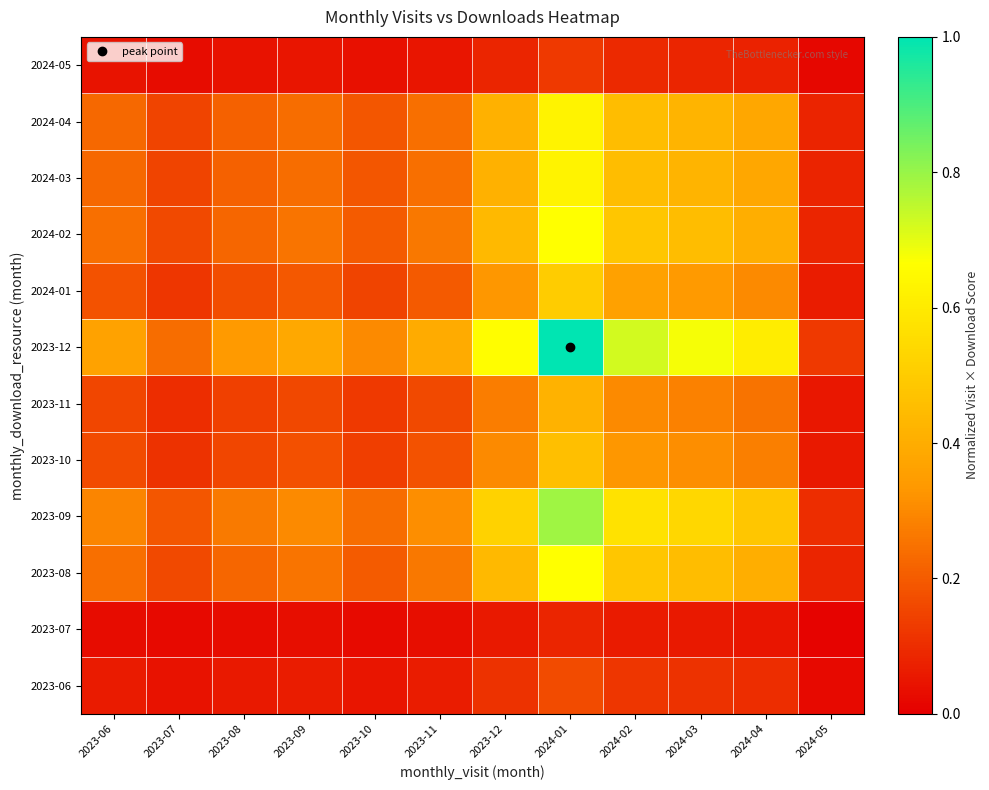

Reading left to right, extract all data points from this chart.

2023-06: 2023-06=0.1	2023-07=0.0	2023-08=0.1	2023-09=0.1	2023-10=0.1	2023-11=0.1	2023-12=0.1	2024-01=0.2	2024-02=0.1	2024-03=0.1	2024-04=0.1	2024-05=0.0
2023-07: 2023-06=0.0	2023-07=0.0	2023-08=0.0	2023-09=0.0	2023-10=0.0	2023-11=0.0	2023-12=0.1	2024-01=0.1	2024-02=0.1	2024-03=0.1	2024-04=0.1	2024-05=0.0
2023-08: 2023-06=0.2	2023-07=0.2	2023-08=0.2	2023-09=0.3	2023-10=0.2	2023-11=0.3	2023-12=0.4	2024-01=0.7	2024-02=0.5	2024-03=0.5	2024-04=0.4	2024-05=0.1
2023-09: 2023-06=0.3	2023-07=0.2	2023-08=0.3	2023-09=0.3	2023-10=0.2	2023-11=0.3	2023-12=0.5	2024-01=0.8	2024-02=0.6	2024-03=0.5	2024-04=0.5	2024-05=0.1
2023-10: 2023-06=0.2	2023-07=0.1	2023-08=0.2	2023-09=0.2	2023-10=0.1	2023-11=0.2	2023-12=0.3	2024-01=0.5	2024-02=0.3	2024-03=0.3	2024-04=0.3	2024-05=0.1
2023-11: 2023-06=0.2	2023-07=0.1	2023-08=0.1	2023-09=0.2	2023-10=0.1	2023-11=0.2	2023-12=0.3	2024-01=0.4	2024-02=0.3	2024-03=0.3	2024-04=0.3	2024-05=0.1
2023-12: 2023-06=0.4	2023-07=0.2	2023-08=0.3	2023-09=0.4	2023-10=0.3	2023-11=0.4	2023-12=0.7	2024-01=1.0	2024-02=0.7	2024-03=0.7	2024-04=0.6	2024-05=0.1
2024-01: 2023-06=0.2	2023-07=0.1	2023-08=0.2	2023-09=0.2	2023-10=0.2	2023-11=0.2	2023-12=0.3	2024-01=0.5	2024-02=0.4	2024-03=0.3	2024-04=0.3	2024-05=0.1
2024-02: 2023-06=0.2	2023-07=0.2	2023-08=0.2	2023-09=0.3	2023-10=0.2	2023-11=0.3	2023-12=0.4	2024-01=0.7	2024-02=0.5	2024-03=0.5	2024-04=0.4	2024-05=0.1
2024-03: 2023-06=0.2	2023-07=0.2	2023-08=0.2	2023-09=0.2	2023-10=0.2	2023-11=0.2	2023-12=0.4	2024-01=0.6	2024-02=0.5	2024-03=0.4	2024-04=0.4	2024-05=0.1
2024-04: 2023-06=0.2	2023-07=0.2	2023-08=0.2	2023-09=0.2	2023-10=0.2	2023-11=0.2	2023-12=0.4	2024-01=0.6	2024-02=0.5	2024-03=0.4	2024-04=0.4	2024-05=0.1
2024-05: 2023-06=0.0	2023-07=0.0	2023-08=0.0	2023-09=0.0	2023-10=0.0	2023-11=0.0	2023-12=0.1	2024-01=0.1	2024-02=0.1	2024-03=0.1	2024-04=0.1	2024-05=0.0